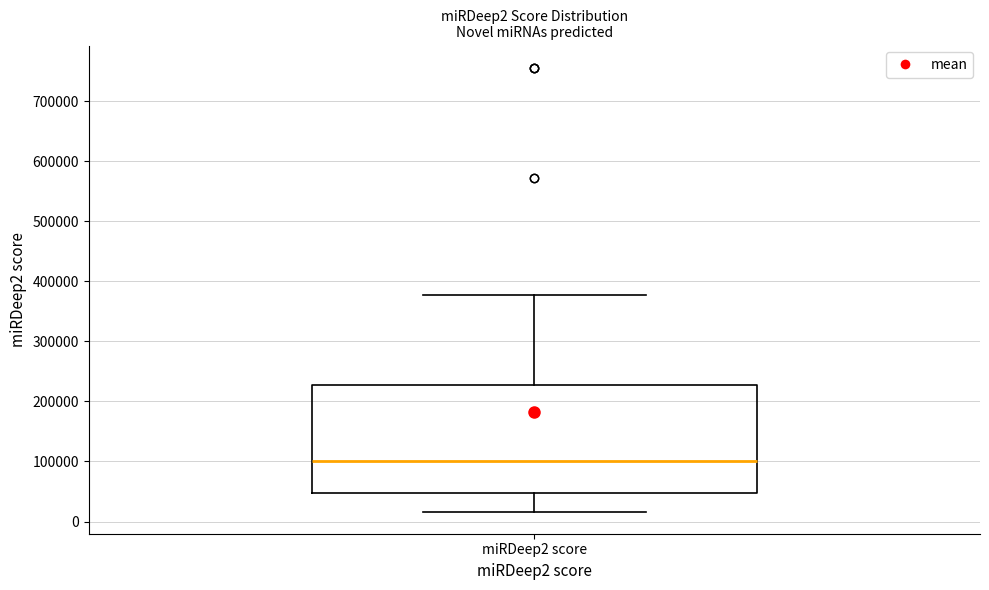

Transcribe this box plot: give where the median line is, the range the box spans, and where the two whiskers end, as read against the y-axis. The values are not printed on the chart, so give them approximately, as read against the axis.

median 100000, box 50000 to 230000, whiskers 20000 to 380000